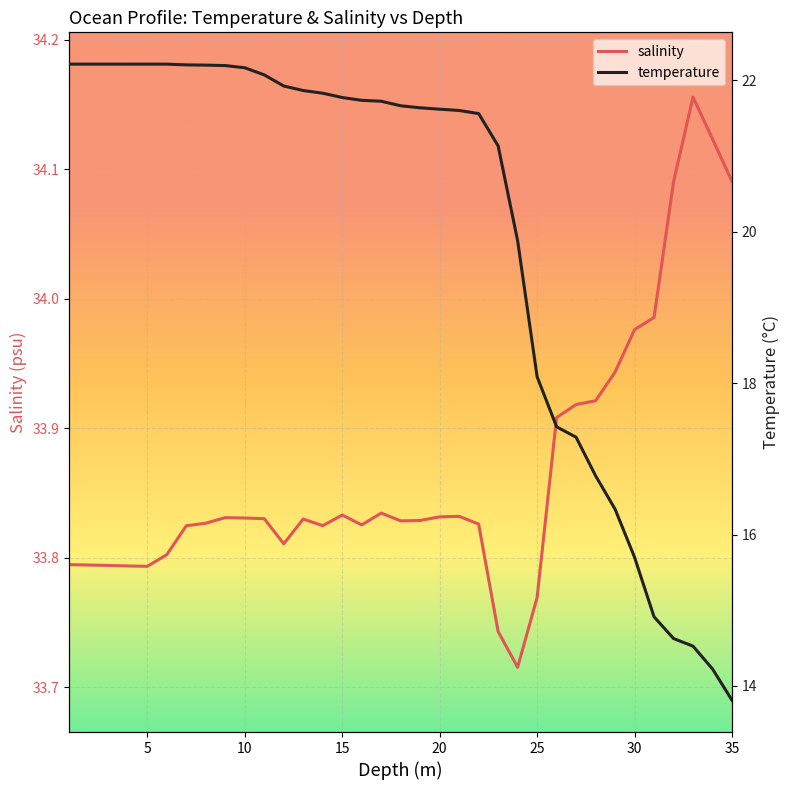

How many distinct data groups are displayed?

2